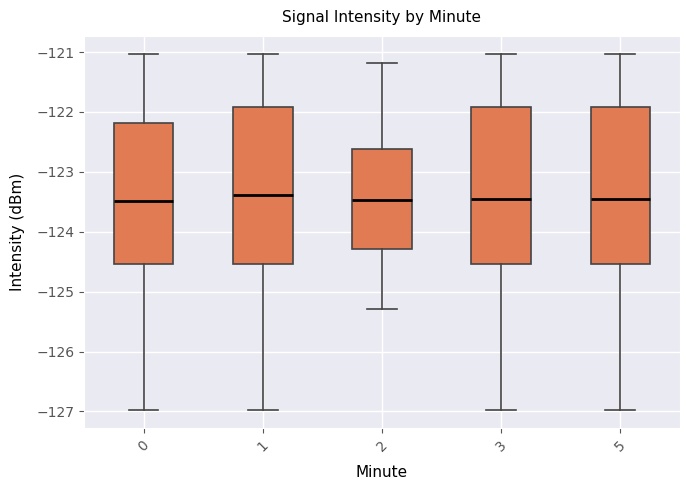

Reading left to right, read every box against the y-axis: the position of its median line, the range the box covers, and the ends of its whiskers. The values are not printed on the chart, so give them approximately, as read against the axis.

0: median -123.5, box -124.5 to -122.2, whiskers -127.0 to -121.0
1: median -123.4, box -124.5 to -121.9, whiskers -127.0 to -121.0
2: median -123.5, box -124.3 to -122.6, whiskers -125.3 to -121.2
3: median -123.5, box -124.5 to -121.9, whiskers -127.0 to -121.0
5: median -123.5, box -124.5 to -121.9, whiskers -127.0 to -121.0